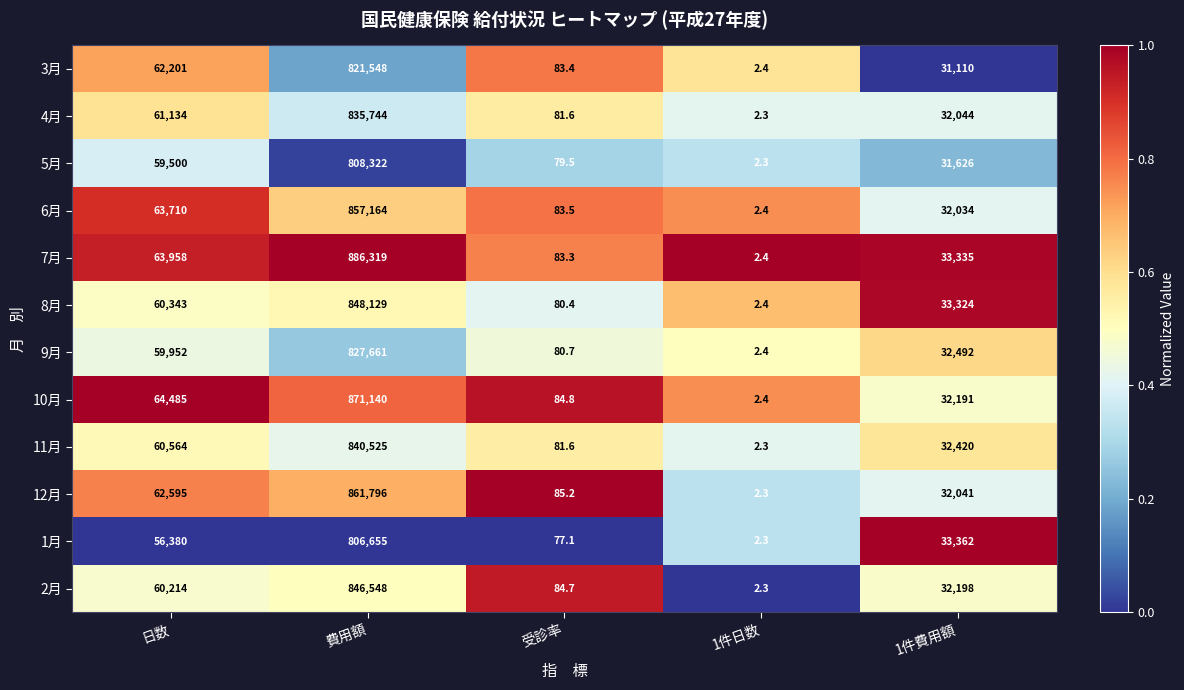

At which category is the sum across all series the highest?

費用額